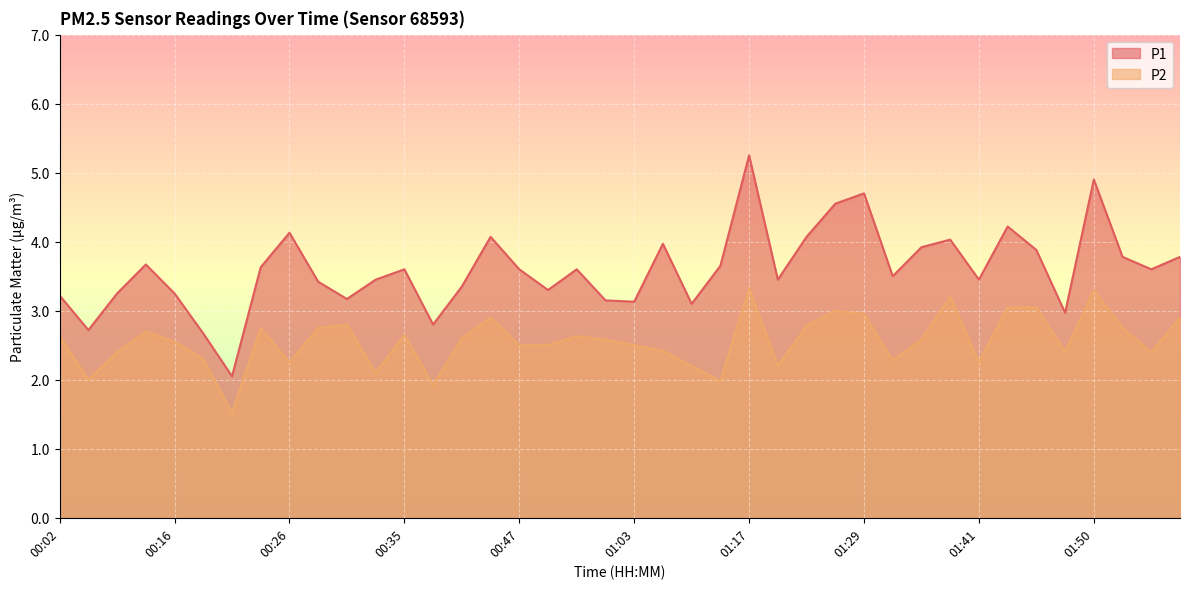

What is the average value of the P2 series?

2.6